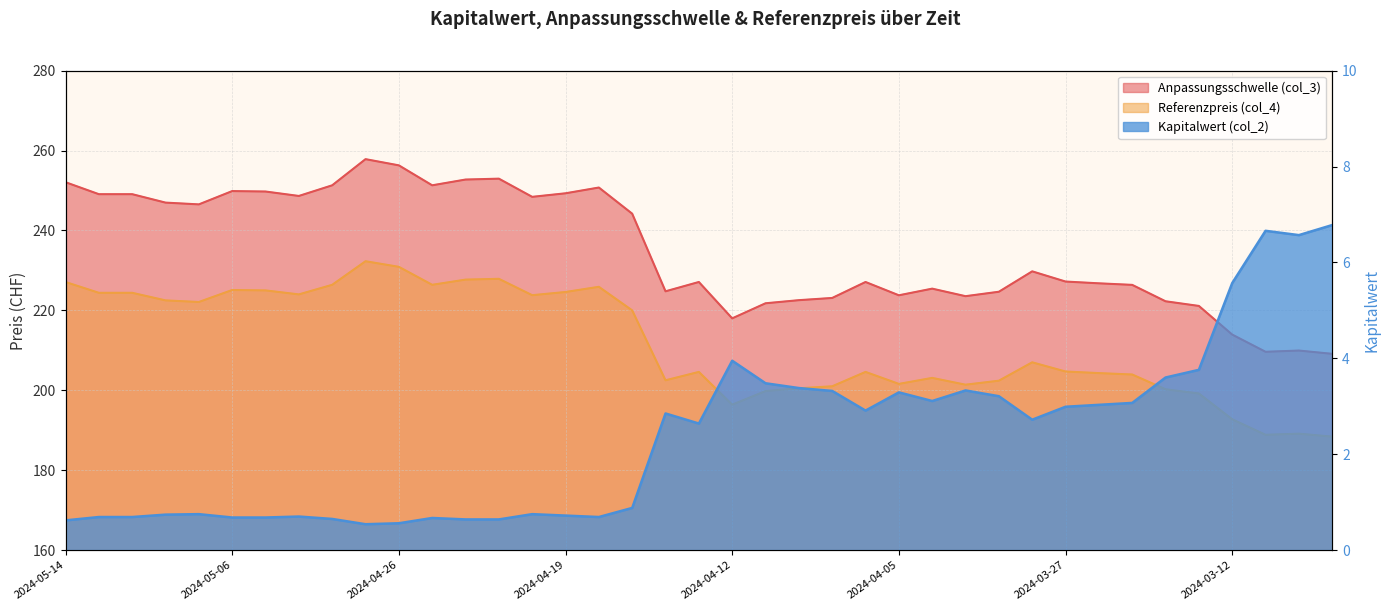

True or false: Referenzpreis (col_4) and Anpassungsschwelle (col_3) intersect in this chart.

False